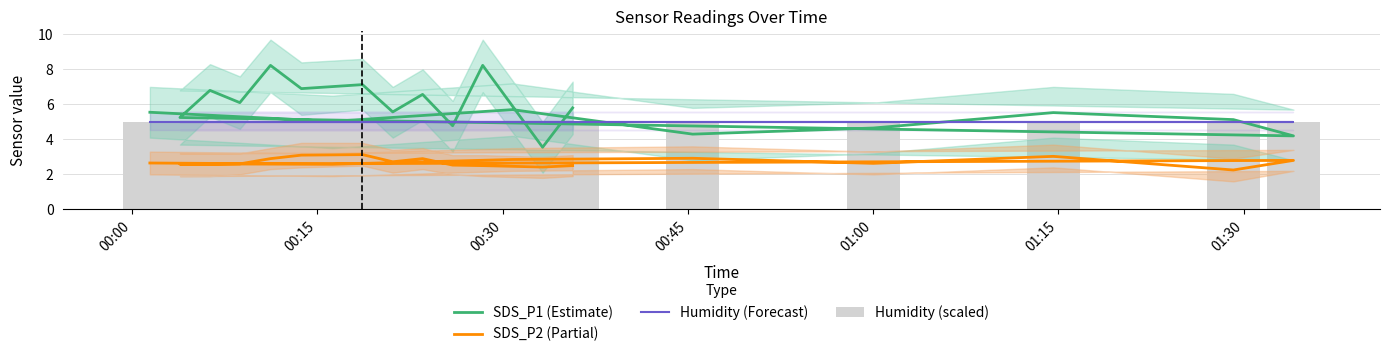

What are all the series names shown in the legend?

SDS_P1 (Estimate), SDS_P2 (Partial), Humidity (Forecast), Humidity (scaled)